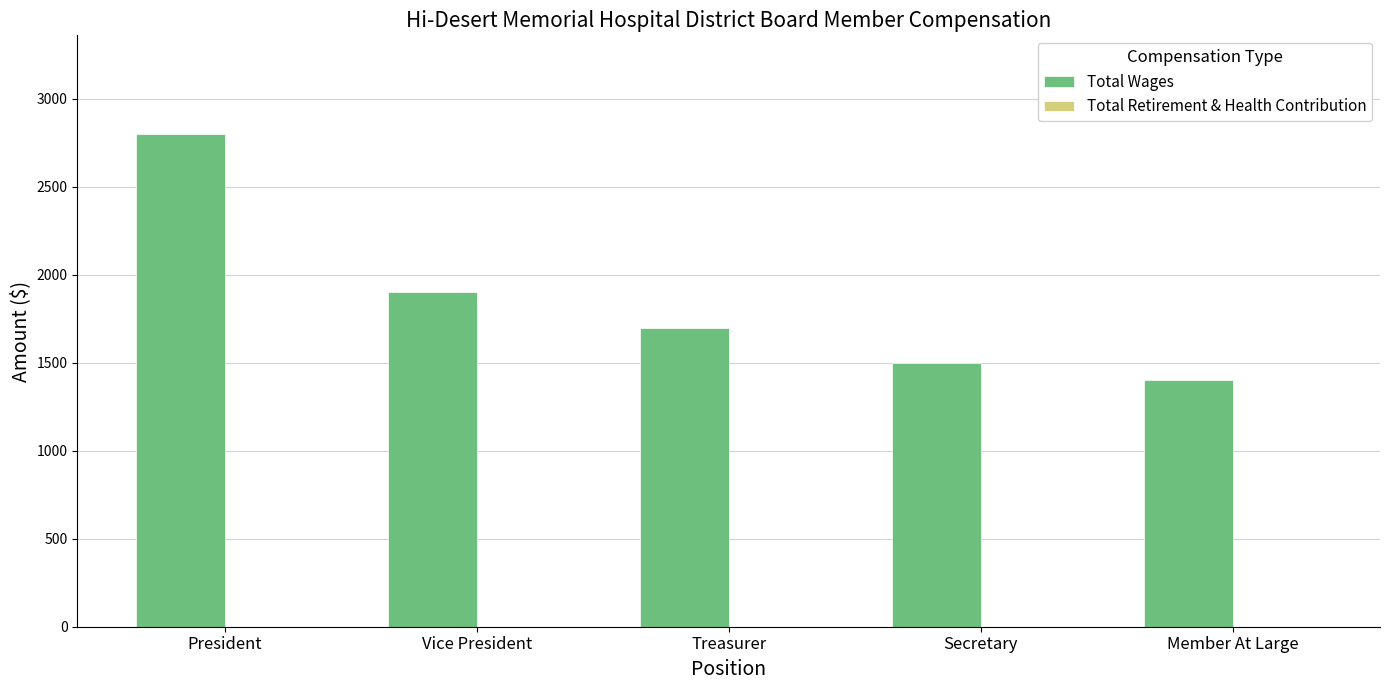

Does the chart contain any negative values?

No